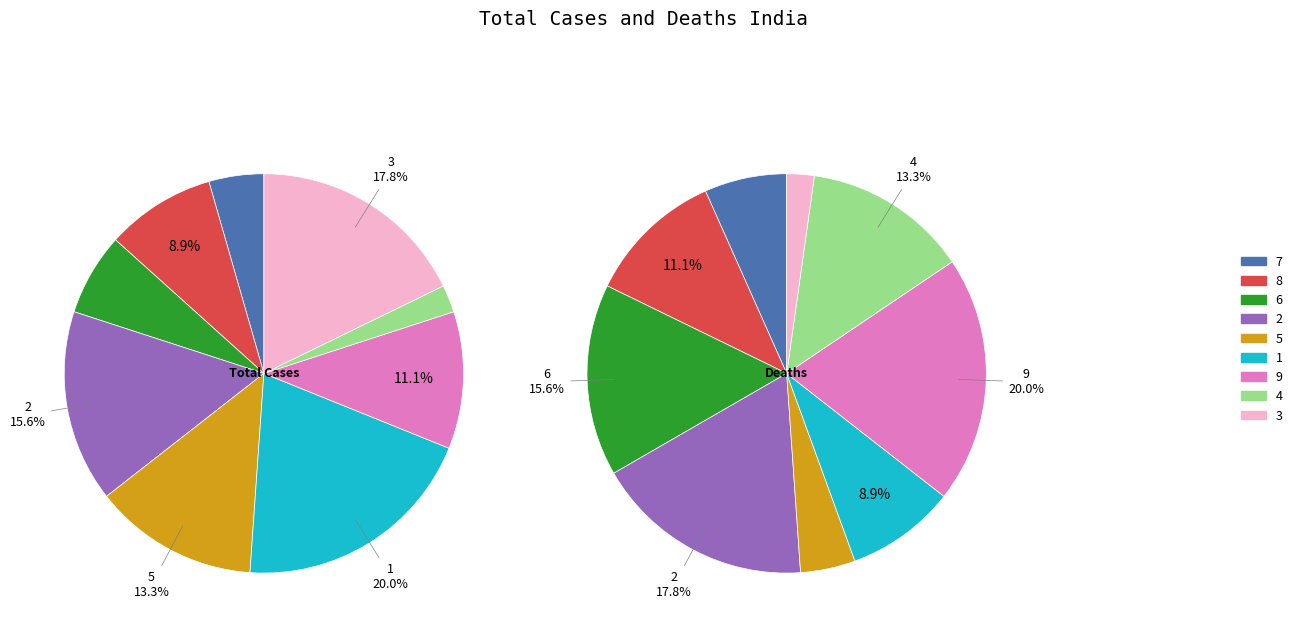

The 2 slice represents 16% of the pie. True or false?

True